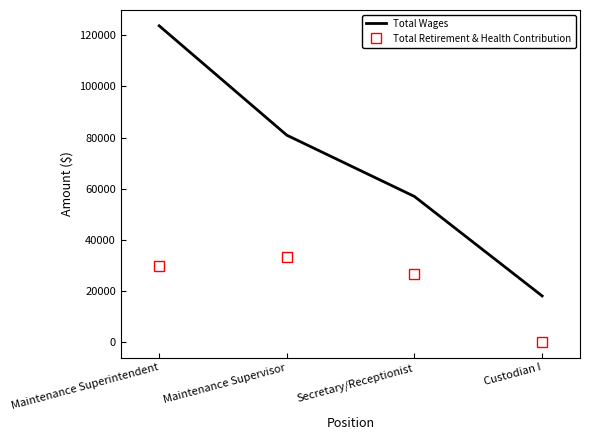

Which series has the largest range (max minus min)?

Total Wages